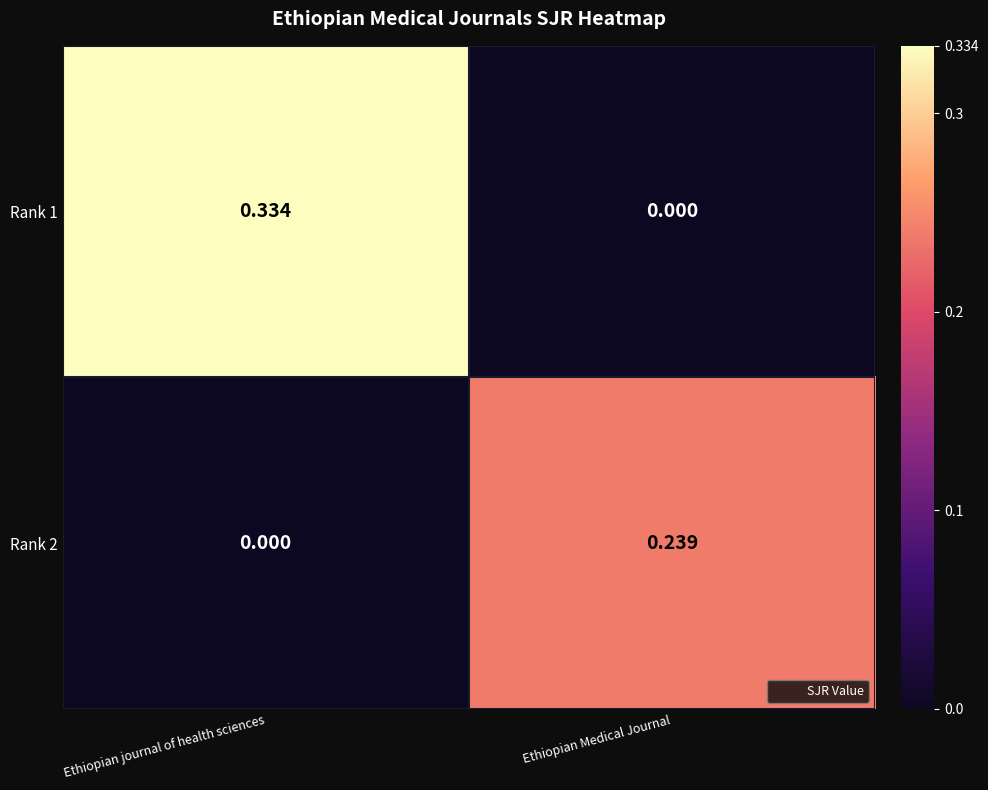

At which label does Rank 2 reach its peak?

Ethiopian Medical Journal